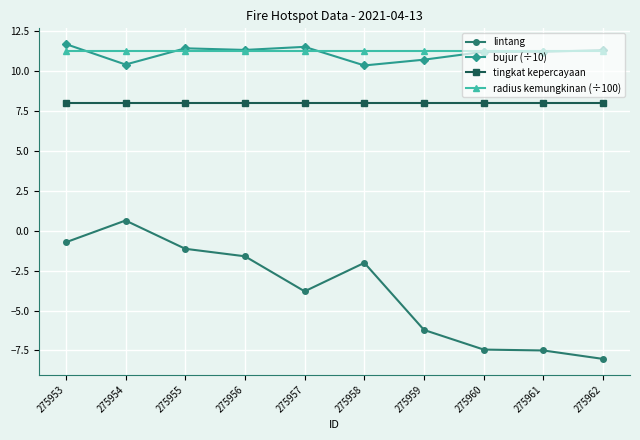

True or false: lintang has more than 1 interior local peaks.

True